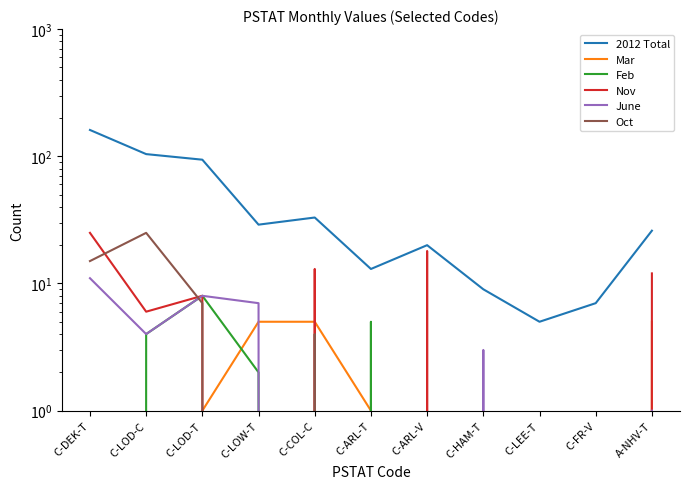

What value does the Feb series have at C-LOW-T?

2